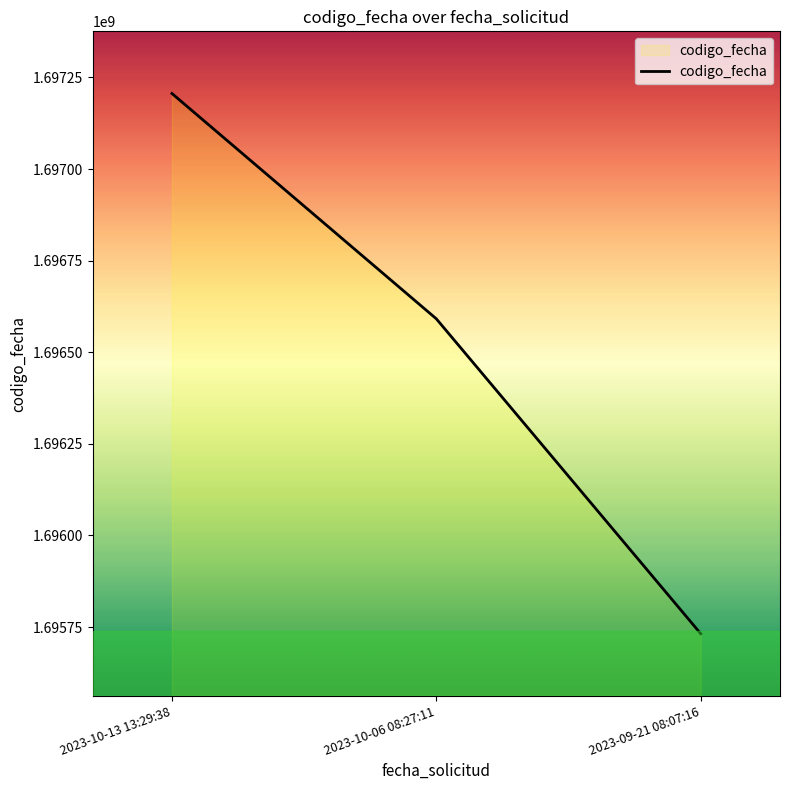

How many distinct data groups are displayed?

1